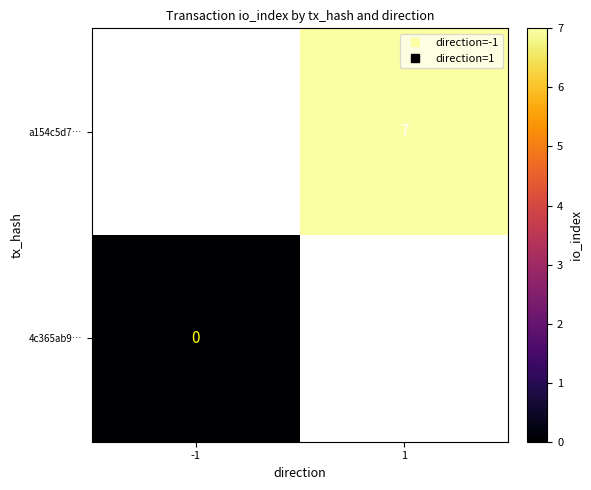

The 4c365ab9… series shows 0.0 at -1. True or false?

True